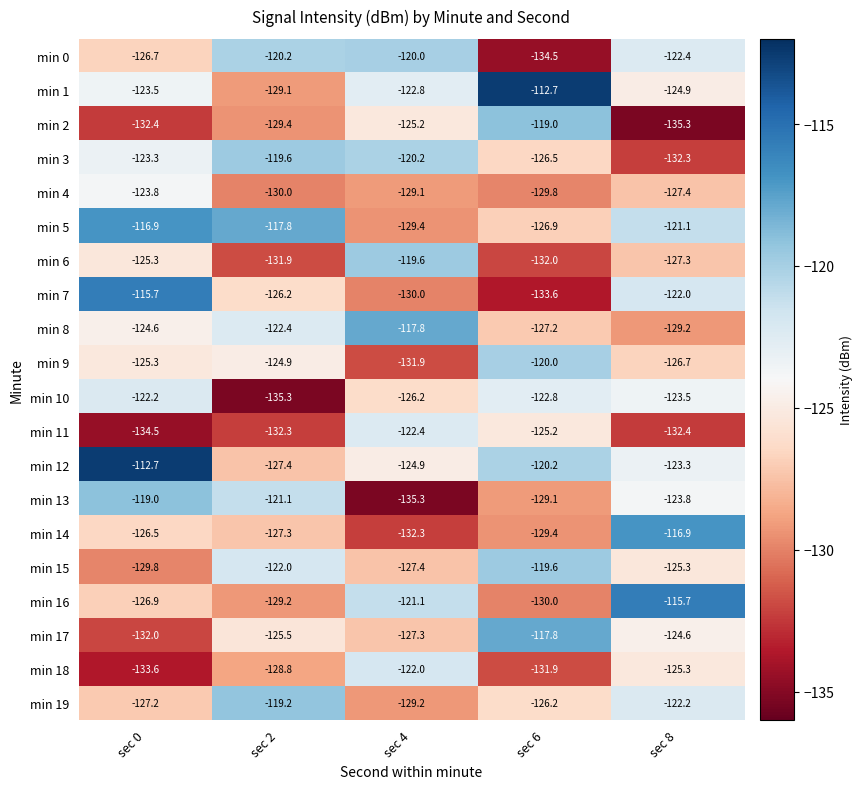

At which label does min 16 first exceed -126?

sec 4